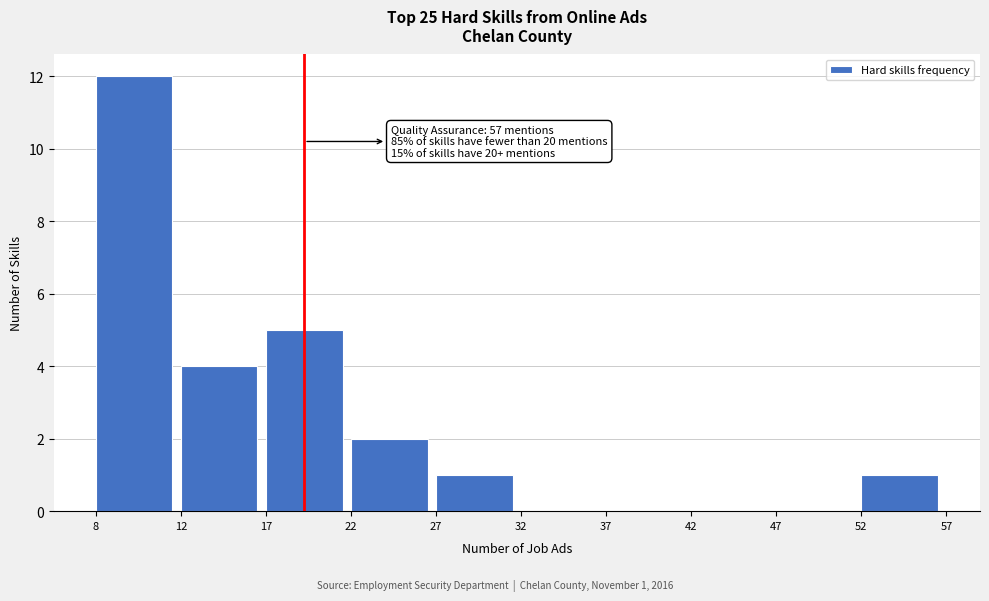

Reading left to right, list all the values displayed in this chart.

8=12	12=4	17=5	22=2	27=1	32=0	37=0	42=0	47=0	52=1